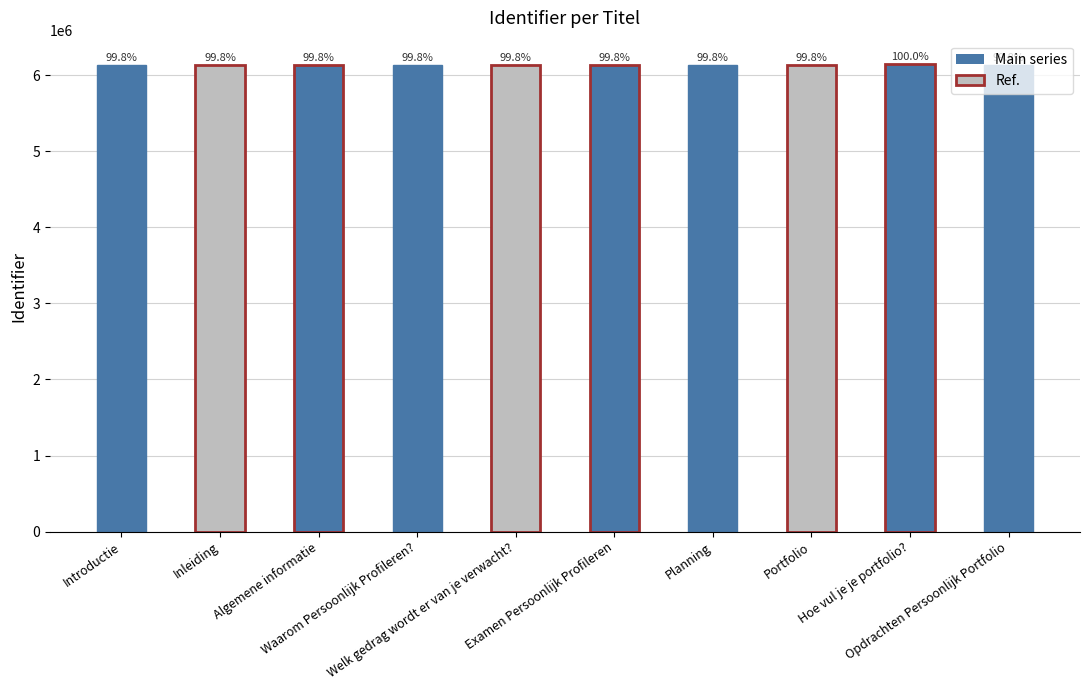

Are the bars horizontal?

No